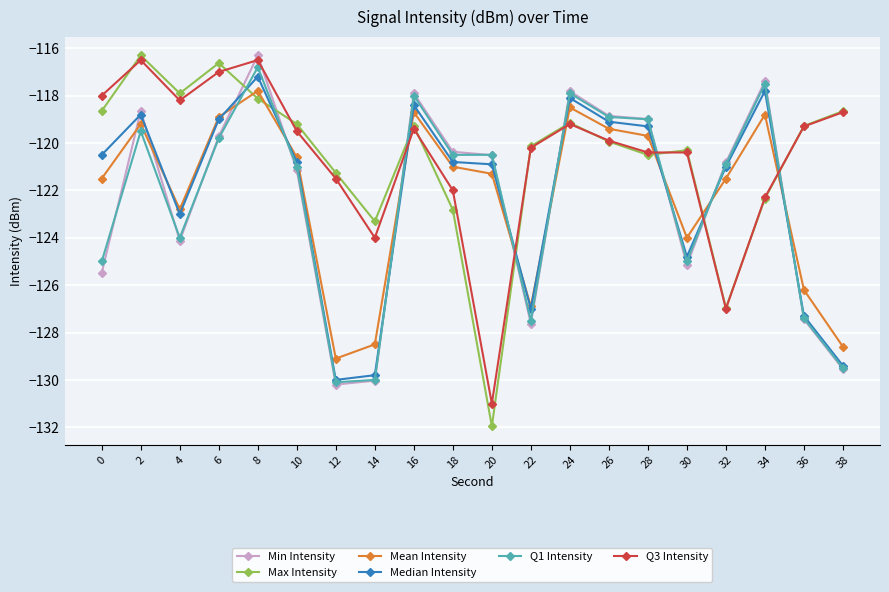

What is the value of the Mean Intensity point at the 6th from the left?

-120.6